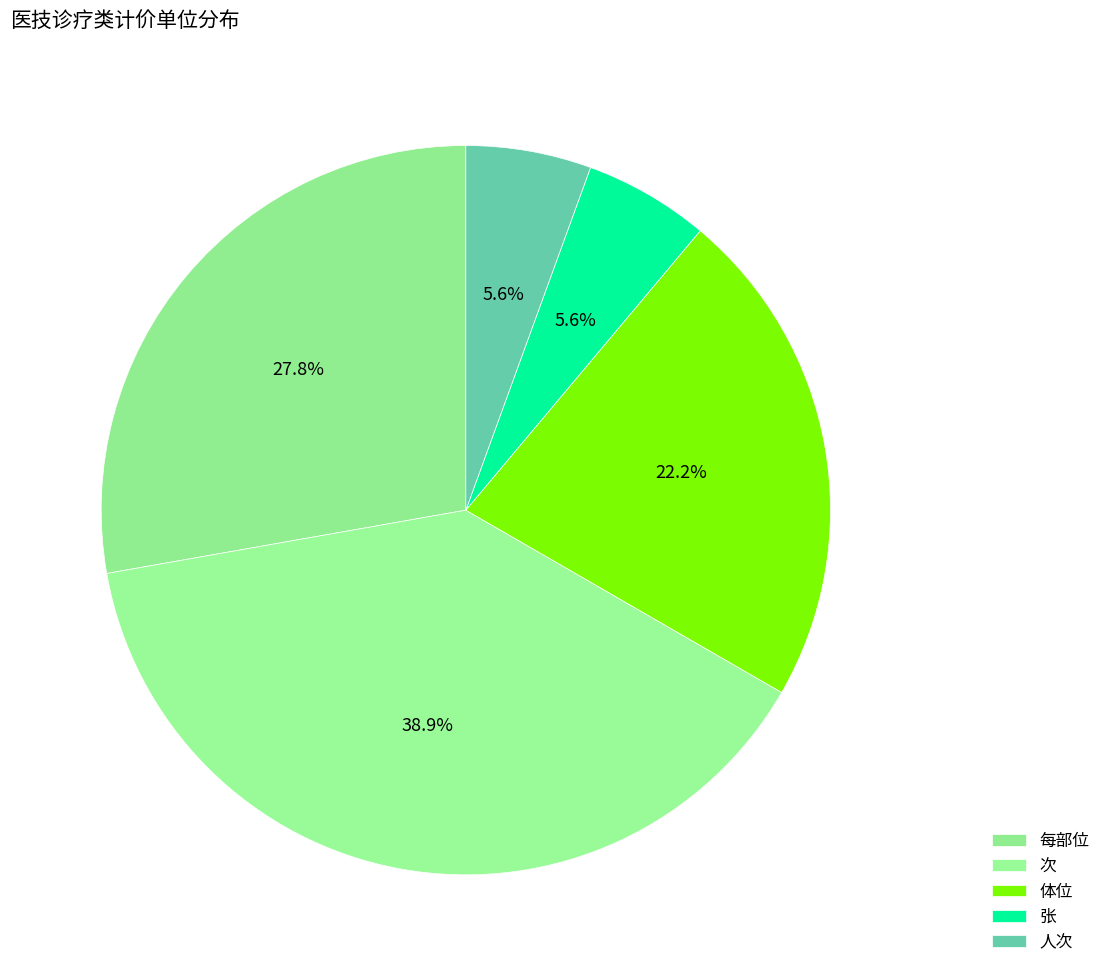

Rank the categories by value from highest to lowest.

次, 每部位, 体位, 张, 人次